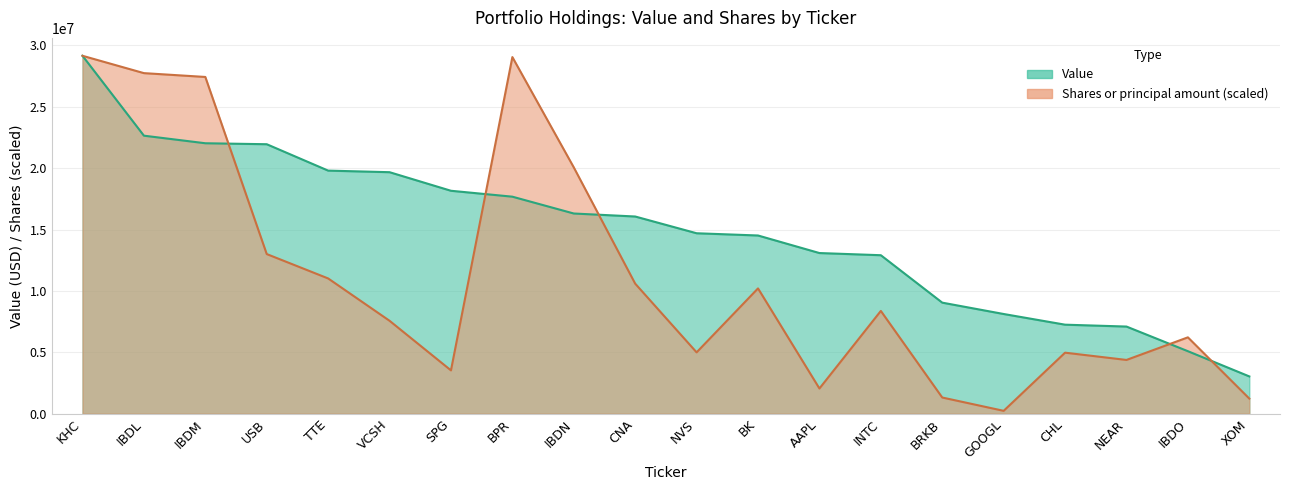

At which category is the sum across all series the highest?

KHC